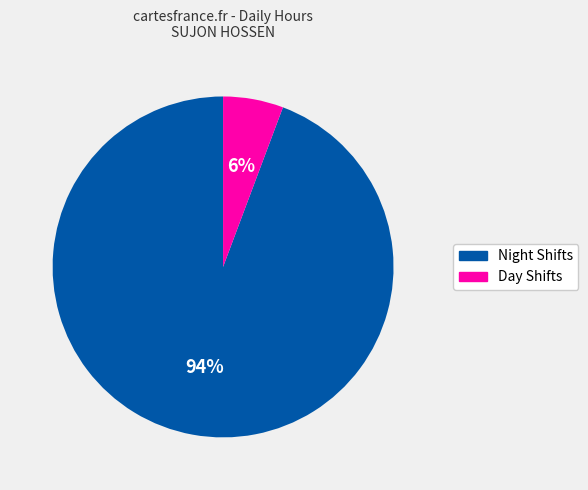

To the nearest percent, what is the average slice percentage?

50%